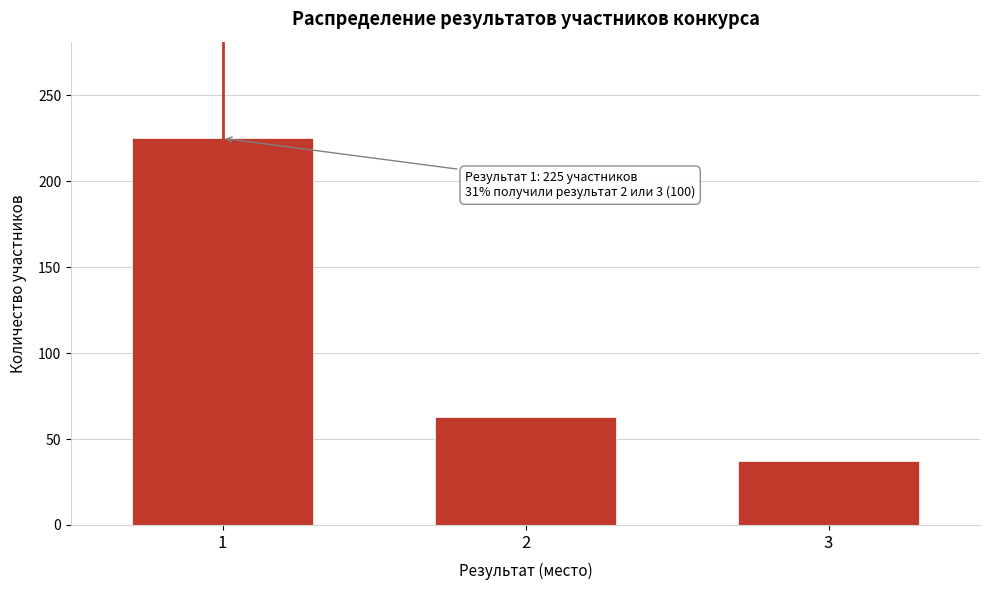

Reading left to right, transcribe all the data shown in this chart.

1=225	2=63	3=37